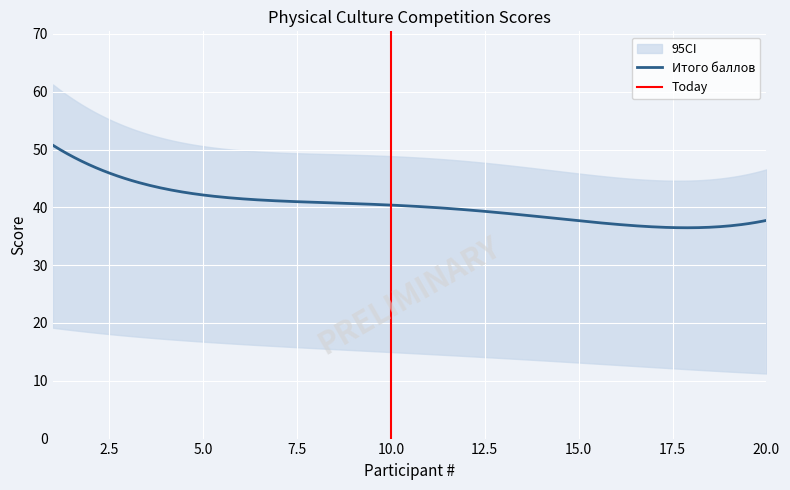

What is the minimum value for Итого баллов?

36.5